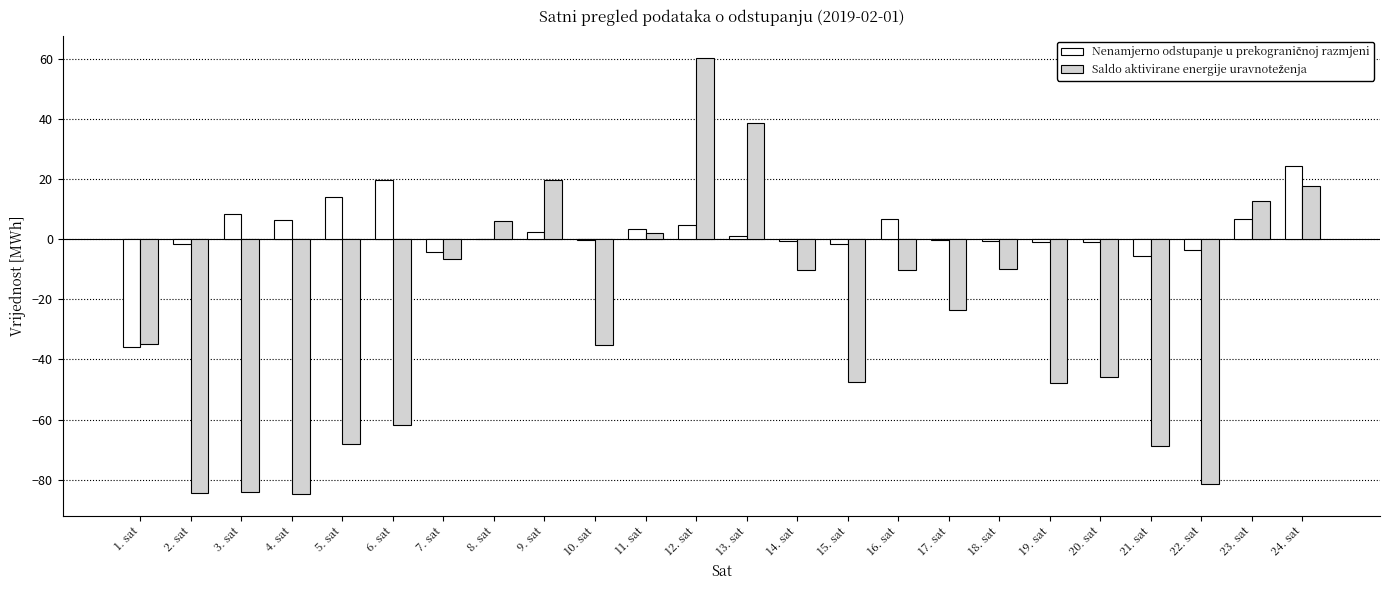

At which category is the sum across all series the highest?

12. sat